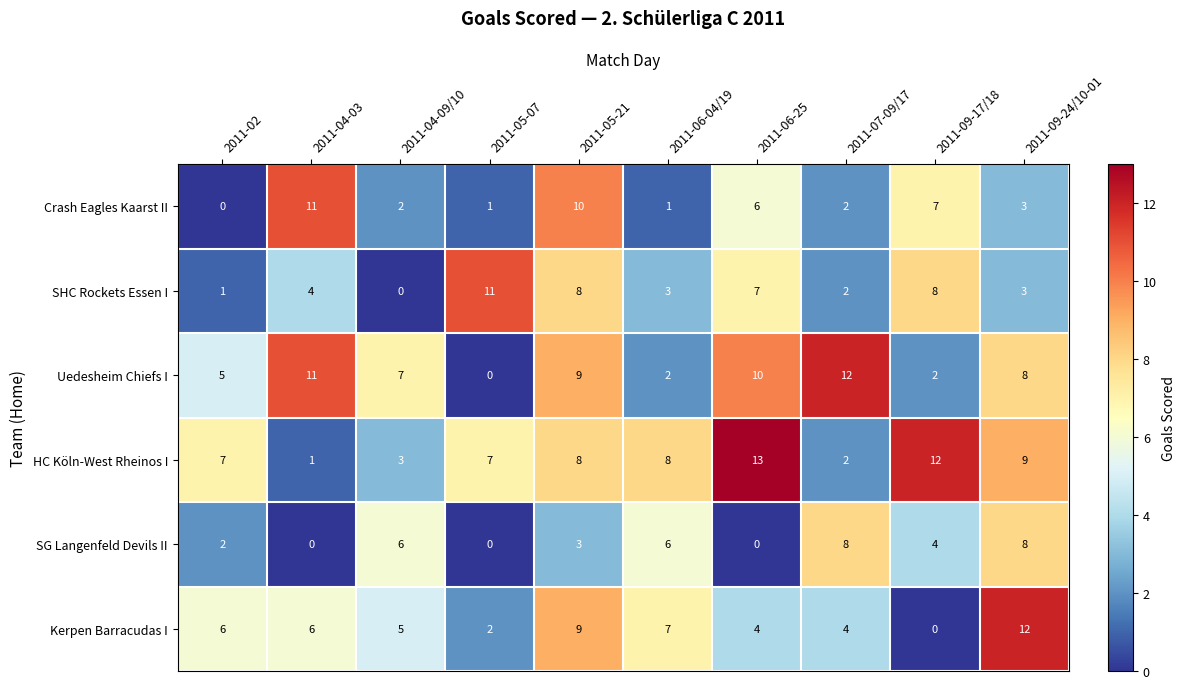

What is the difference between the highest and lowest values at 2011-04-09/10?

7